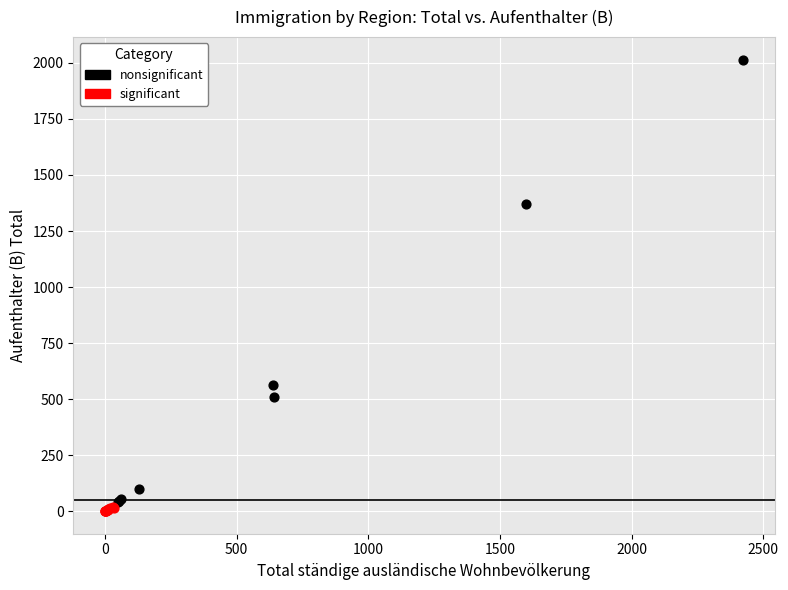

What are all the series names shown in the legend?

nonsignificant, significant